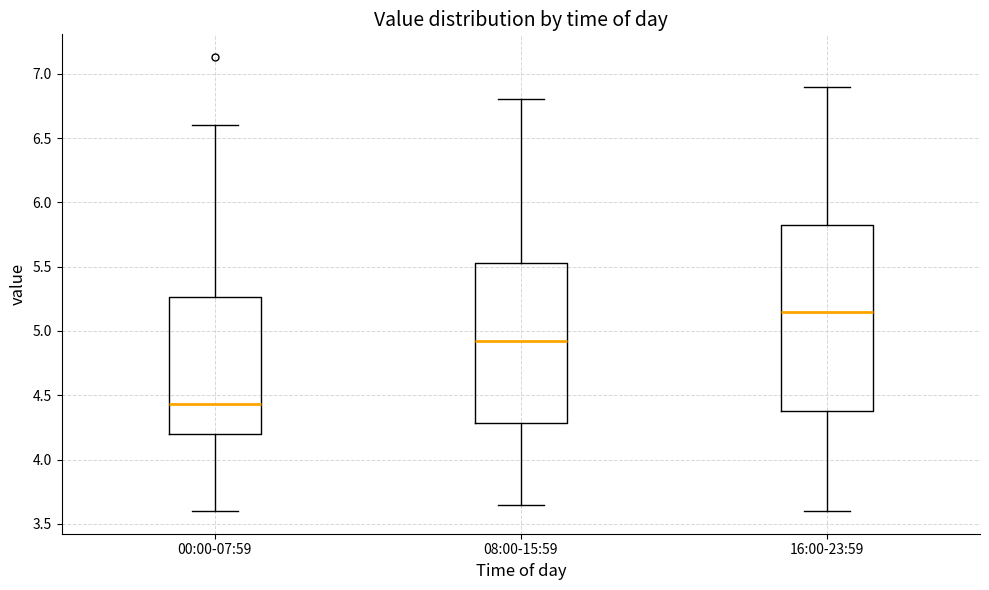

Where does the lower whisker of the box for 00:00-07:59 end on the y-axis? The values are not printed on the chart, so give them approximately, as read against the axis.

3.60